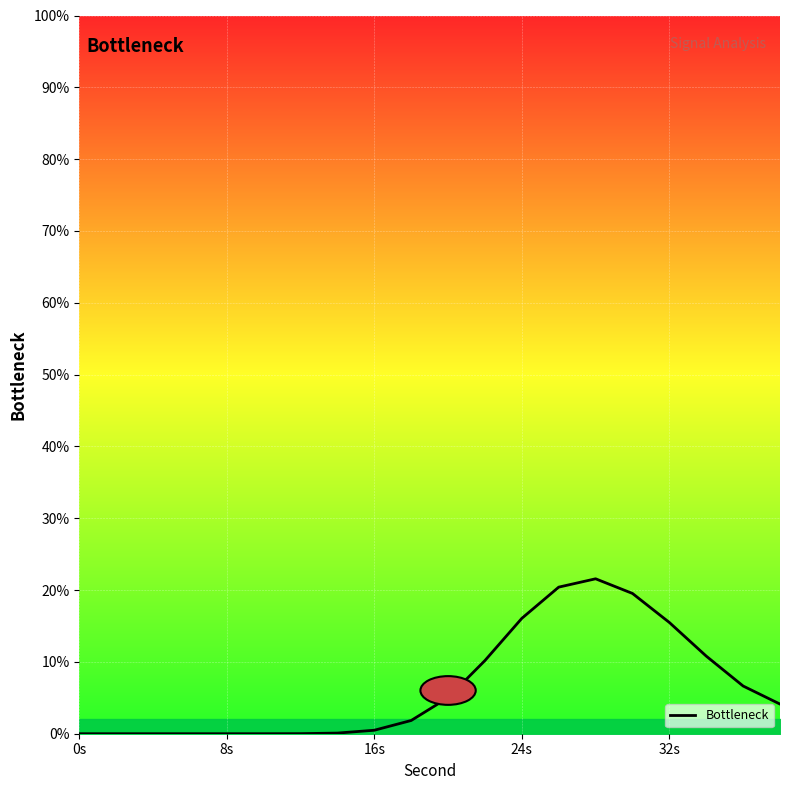

How many lines are shown in the chart?

1